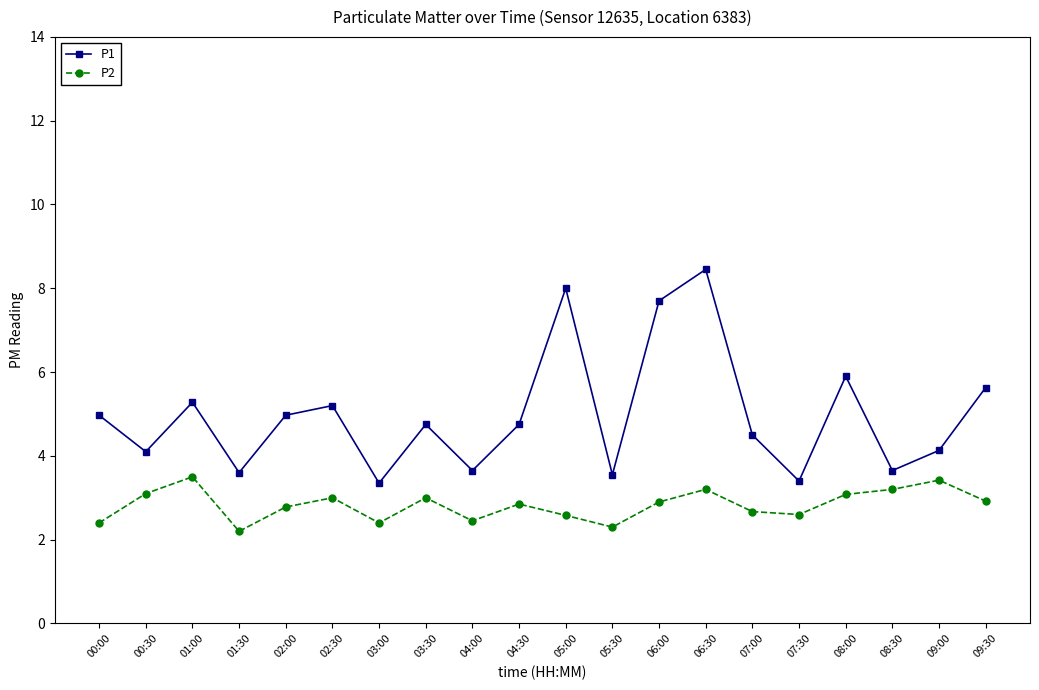

True or false: P1 and P2 intersect in this chart.

False